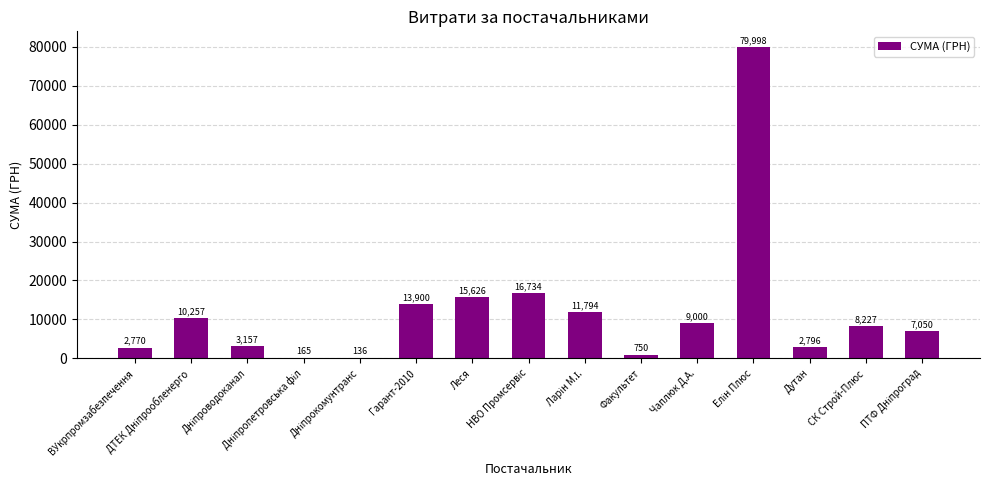

The chart shows a value of 9000.0 at Чаплюк Д.А.. True or false?

True